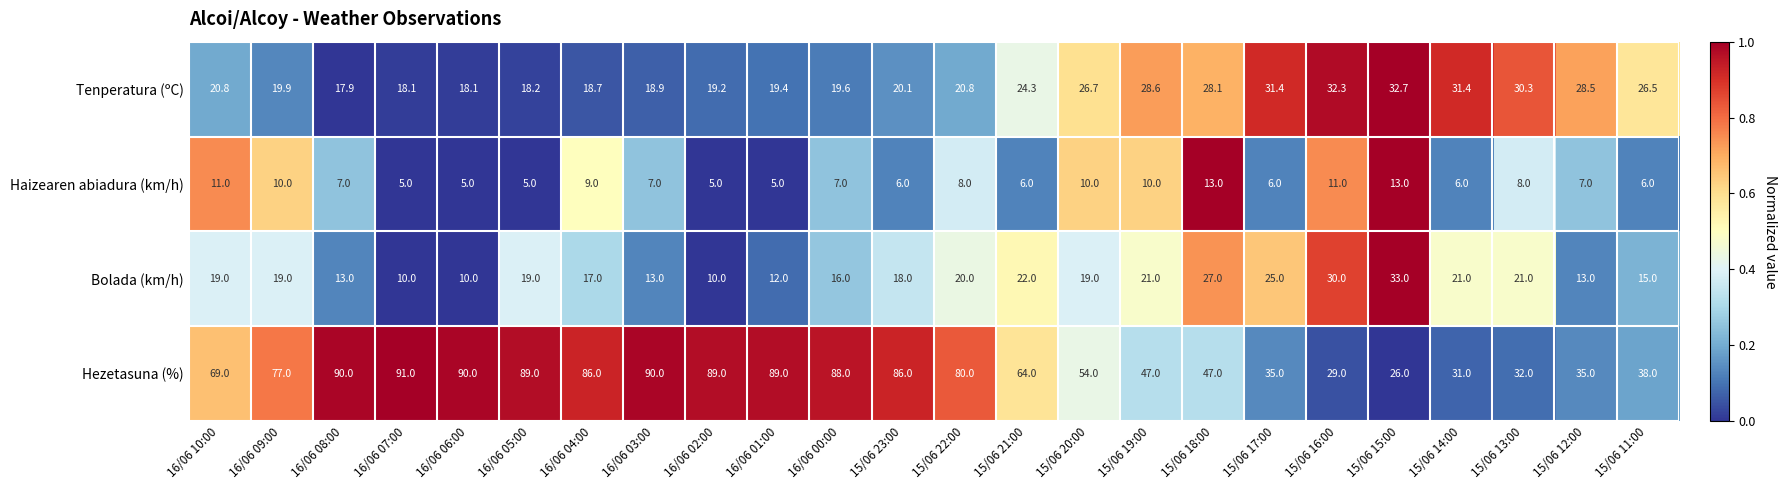

Which series has the largest range (max minus min)?

Hezetasuna (%)